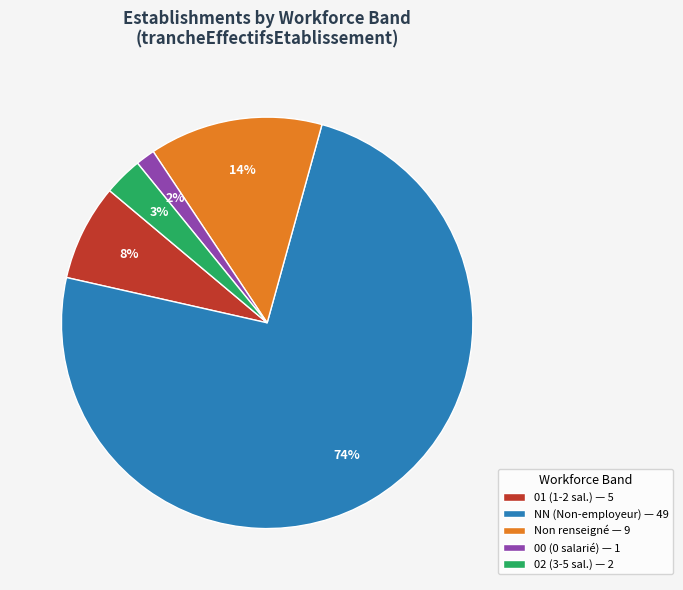

How many slices are in this pie chart?

5